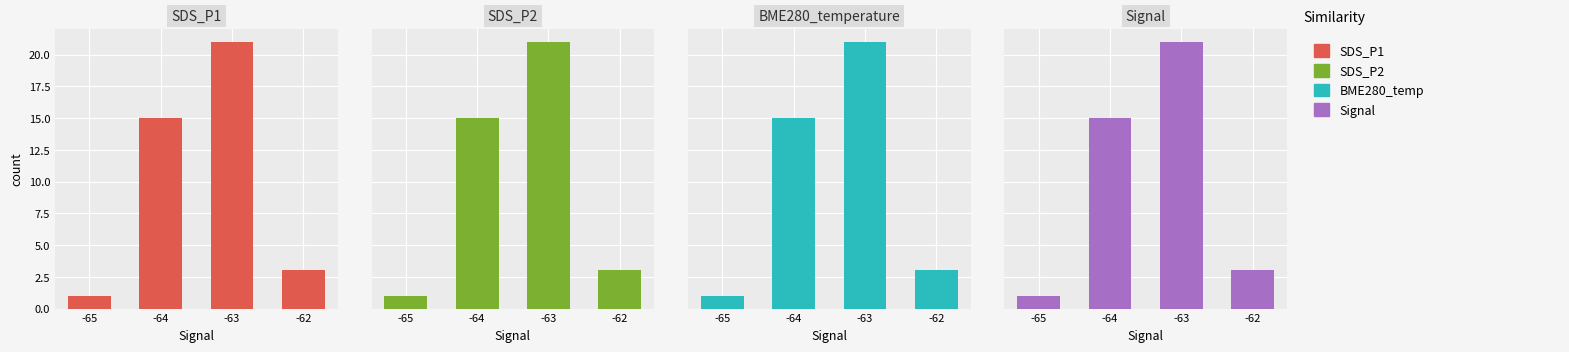

Which series changed the most between -65 and -62?

SDS_P1